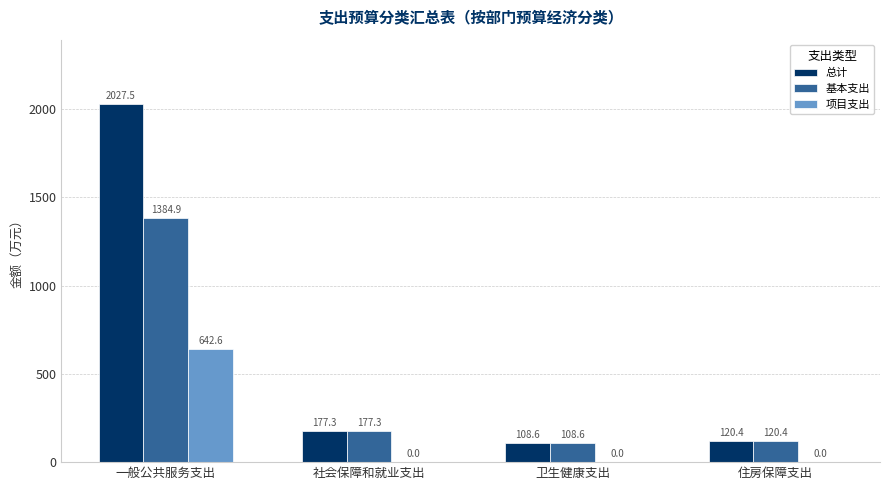

Between 一般公共服务支出 and 住房保障支出, which series saw the biggest shift?

总计